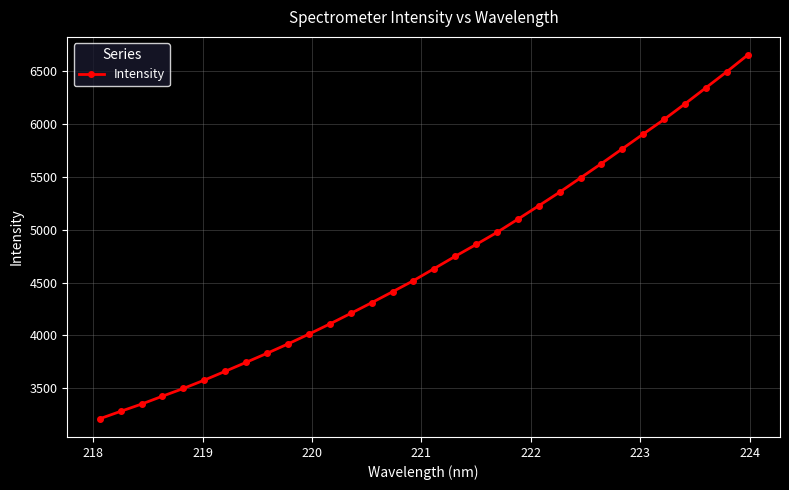

Count the number of data series in this chart.

1